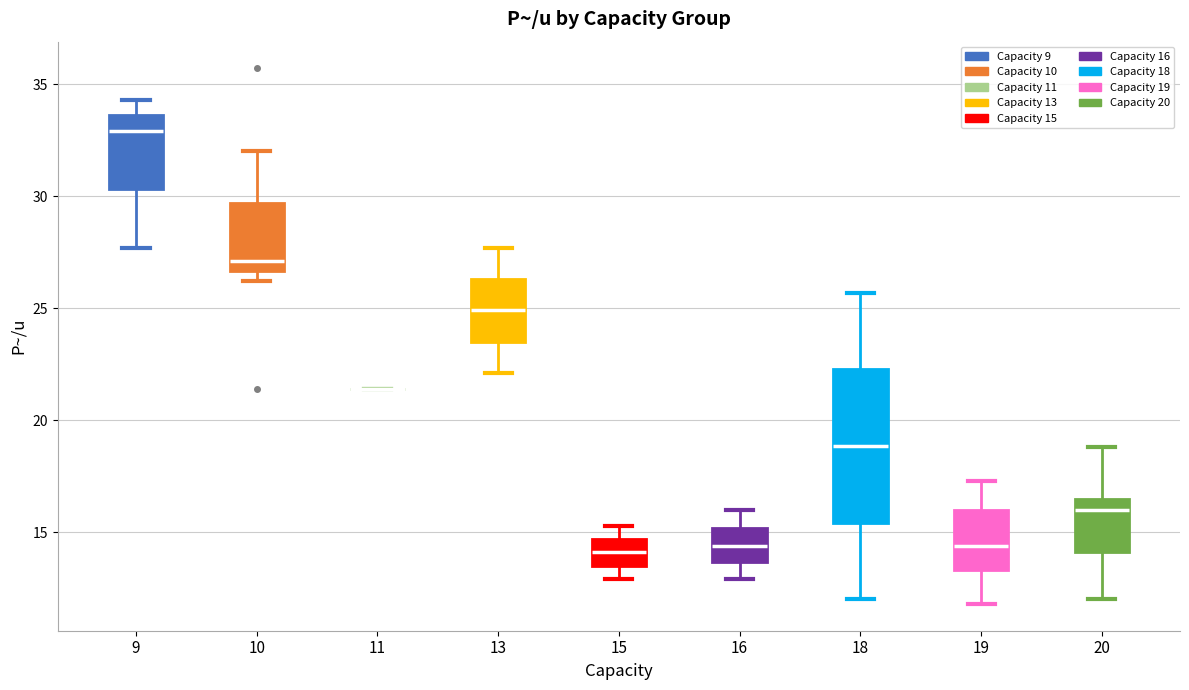

Where is the upper edge of the box at x = 10 on the y-axis? The values are not printed on the chart, so give them approximately, as read against the axis.

29.5